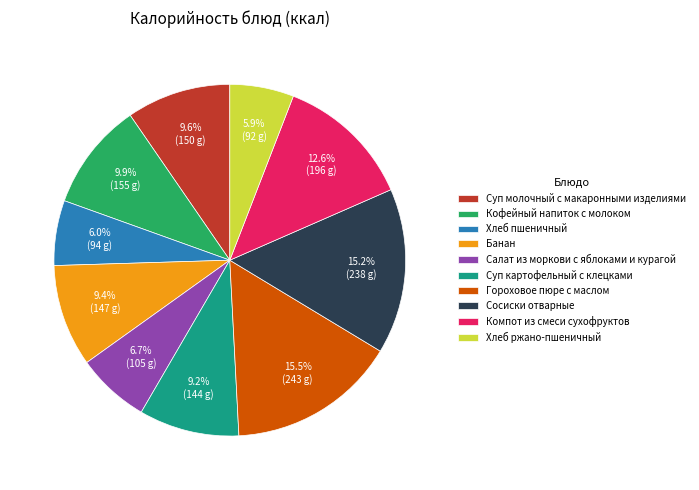

Which has a higher value, Гороховое пюре с маслом or Банан?

Гороховое пюре с маслом